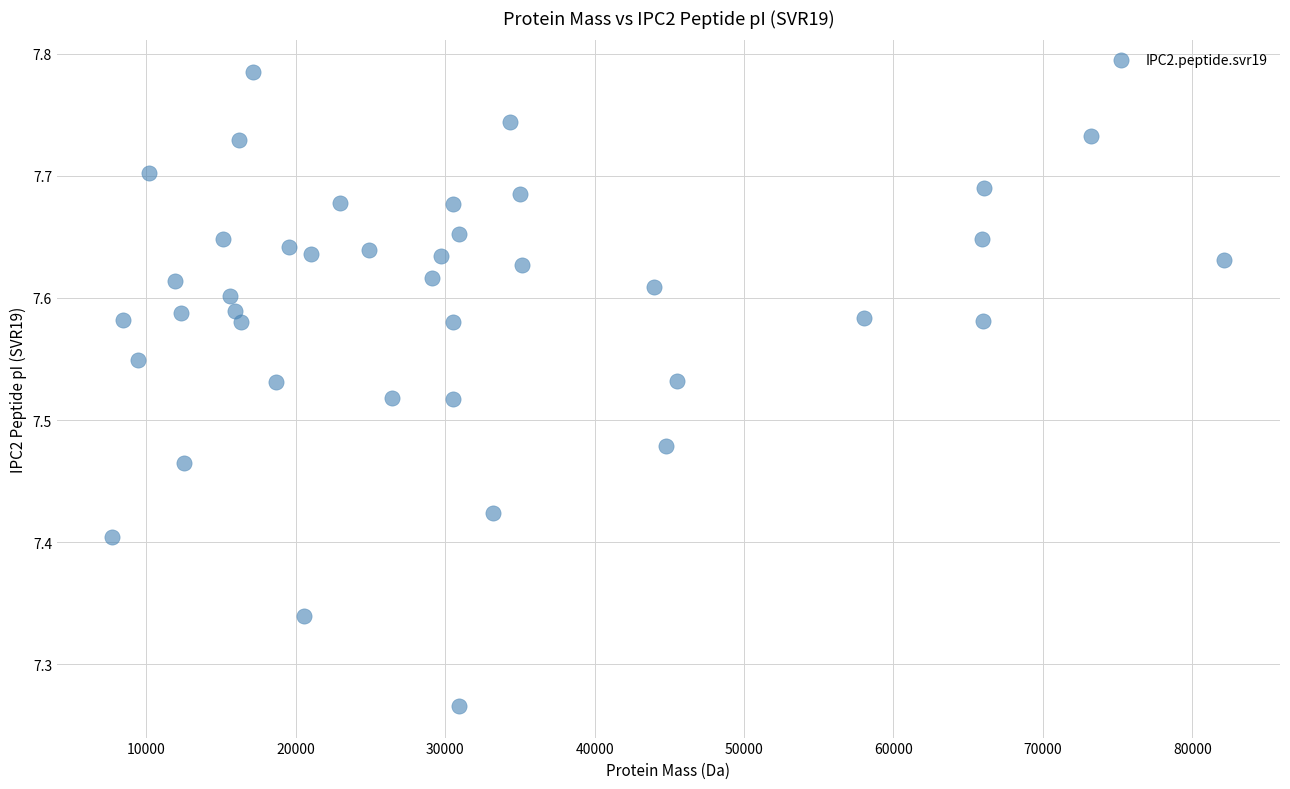

What is the range of X values (max minus min)?

74401.9